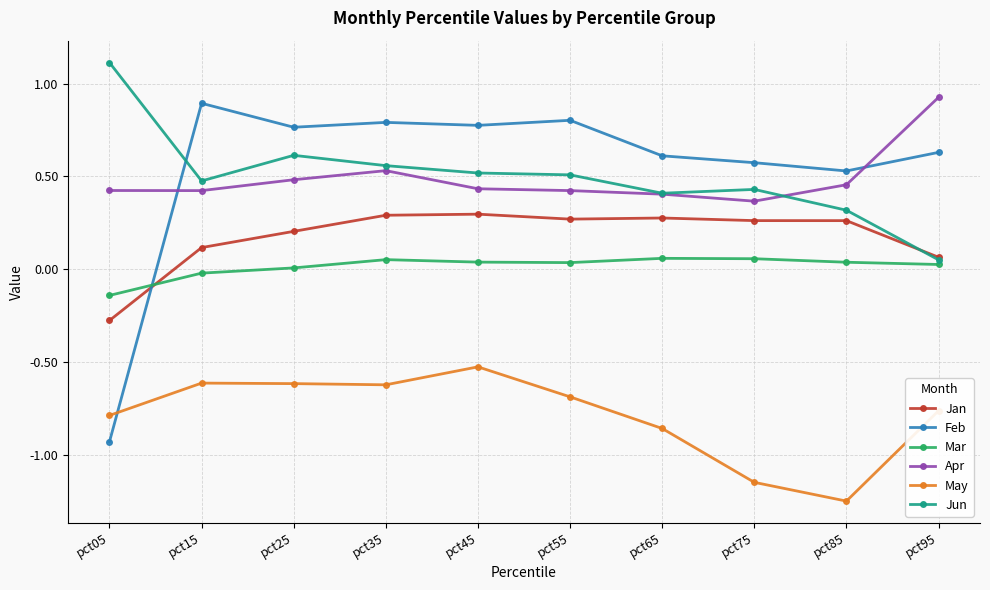

The value of Apr at pct95 is 1.5. True or false?

False